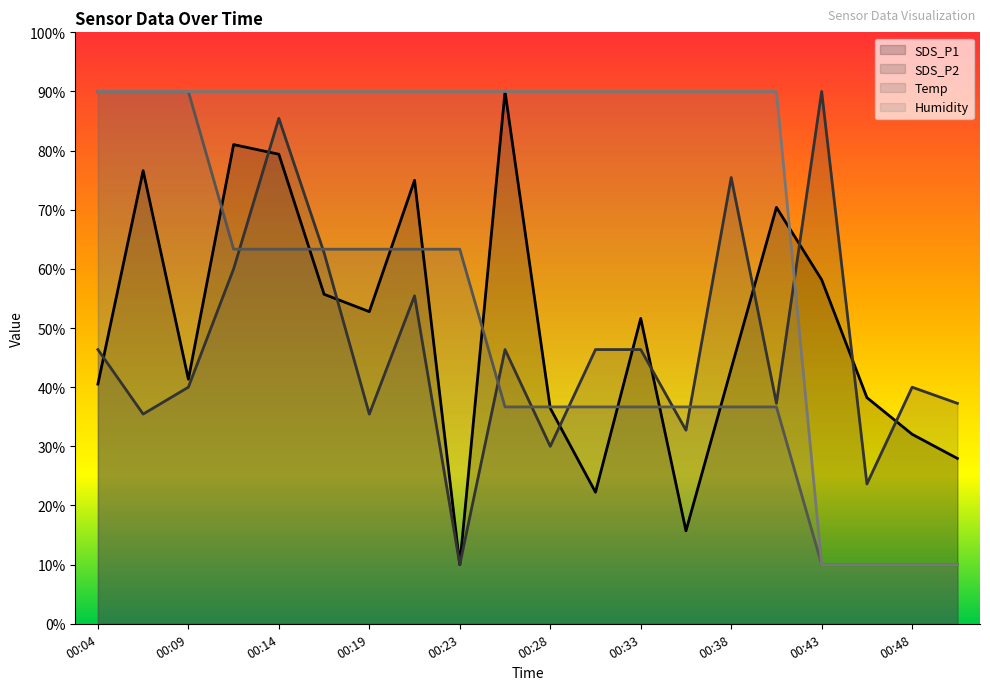

Reading right to left, transcribe all the data shown in this chart.

SDS_P1: 28.0	32.0	38.2	58.2	70.4	43.1	15.7	51.6	22.2	36.4	90.0	10.0	75.0	52.8	55.7	79.4	81.0	41.3	76.6	40.5
SDS_P2: 37.3	40.0	23.6	90.0	37.3	75.5	32.7	46.4	46.4	30.0	46.4	10.0	55.5	35.5	62.7	85.5	60.0	40.0	35.5	46.4
Temp: 10.0	10.0	10.0	10.0	36.7	36.7	36.7	36.7	36.7	36.7	36.7	63.3	63.3	63.3	63.3	63.3	63.3	90.0	90.0	90.0
Humidity: 10.0	10.0	10.0	10.0	90.0	90.0	90.0	90.0	90.0	90.0	90.0	90.0	90.0	90.0	90.0	90.0	90.0	90.0	90.0	90.0